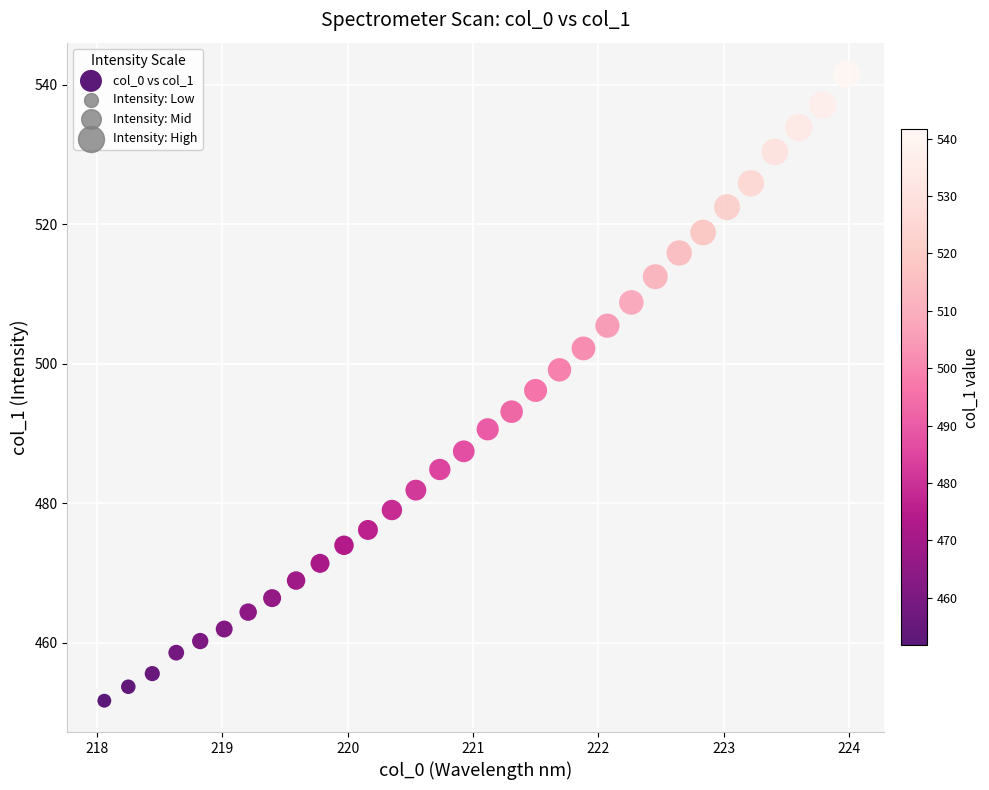

What is the range of X values (max minus min)?

5.9